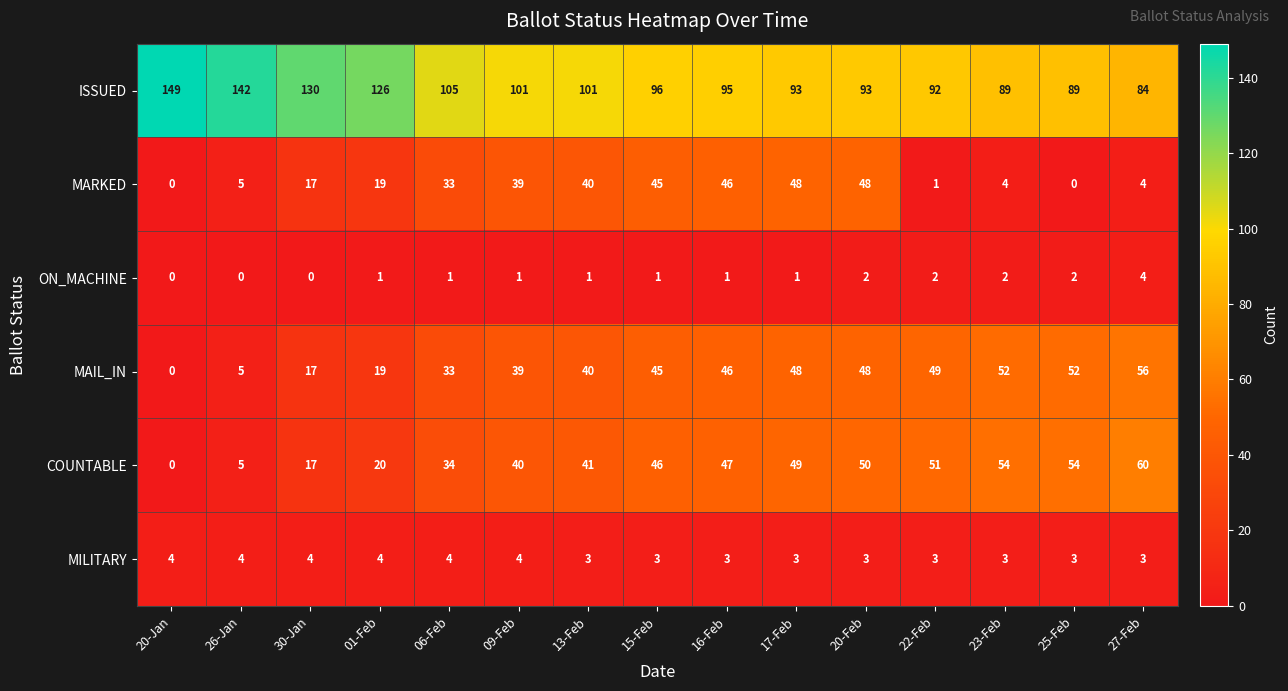

What is the spread (max minus min) of values at 23-Feb?

87